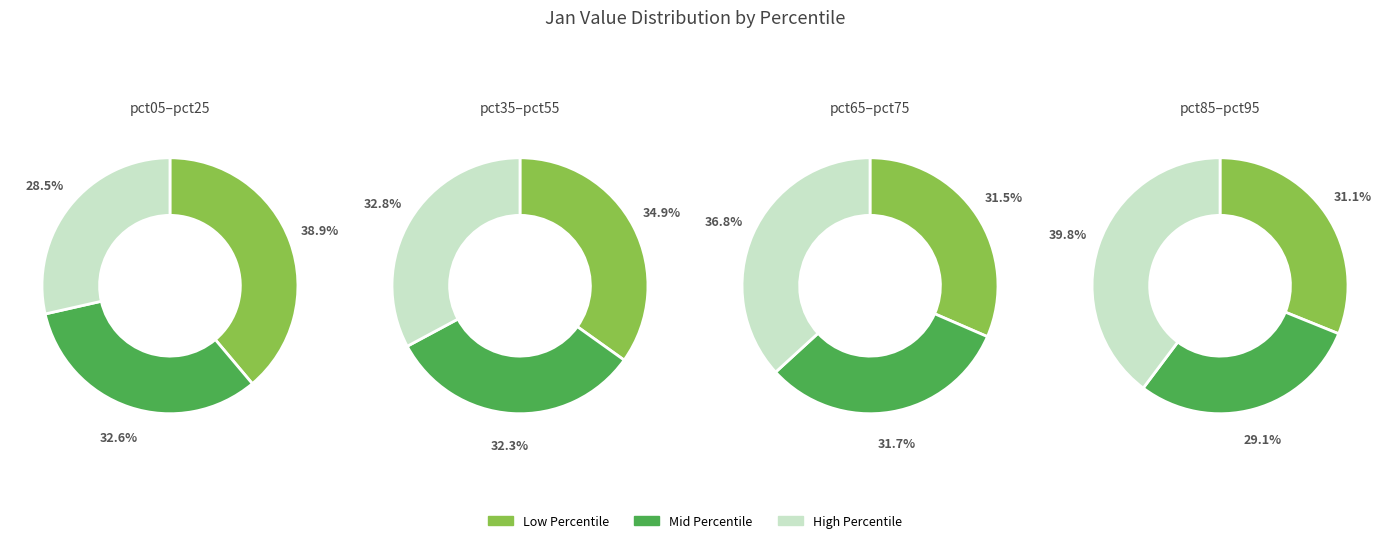

Does any single category account for the majority?

No